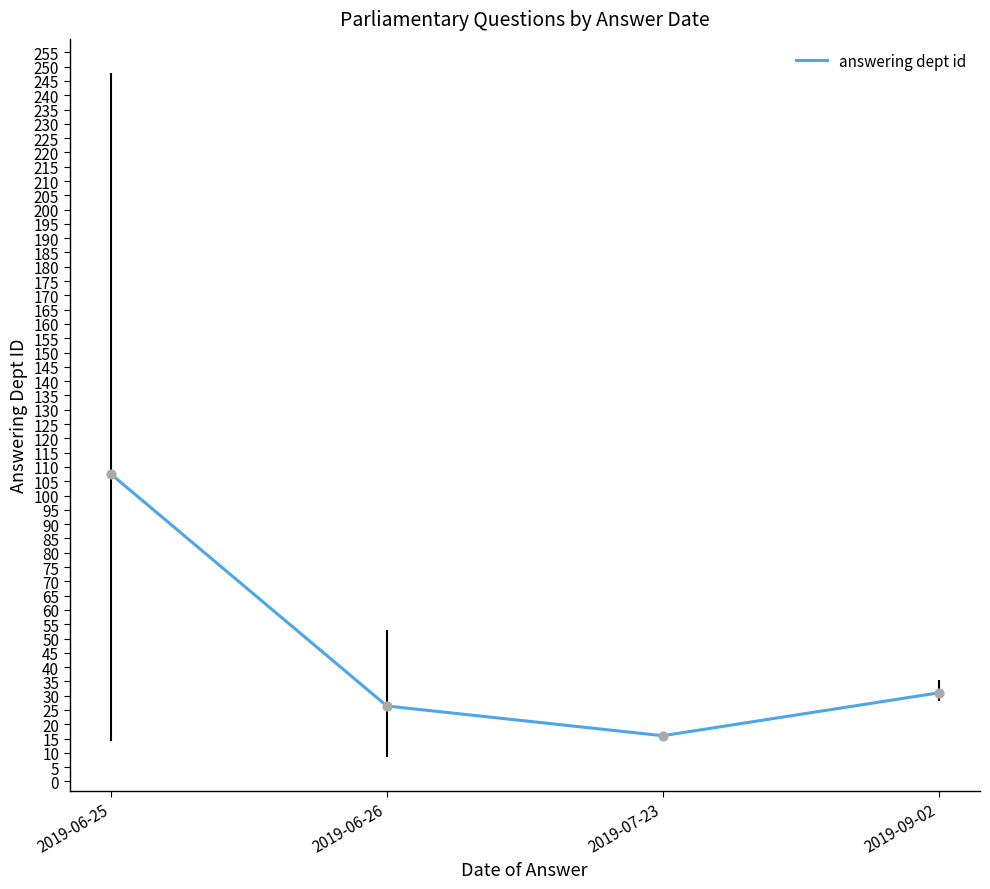

Approximately how many times larger is the value at 2019-06-25 compared to 2019-09-02?

3.5